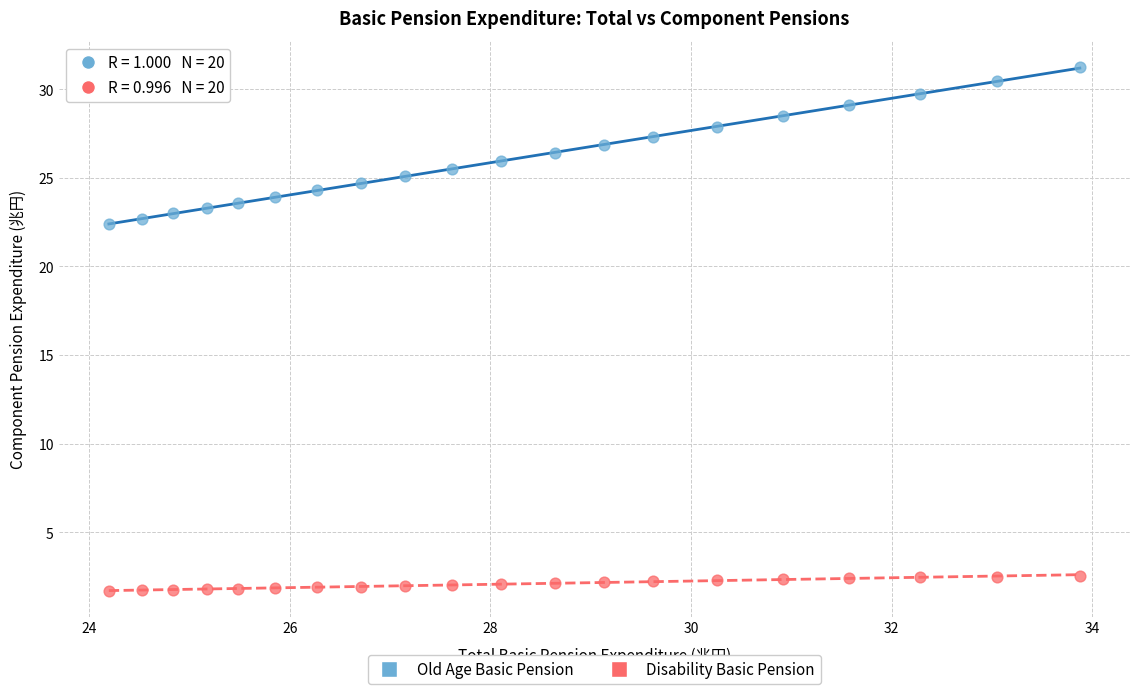

Which series has the largest Y range (max minus min)?

Old Age Basic Pension